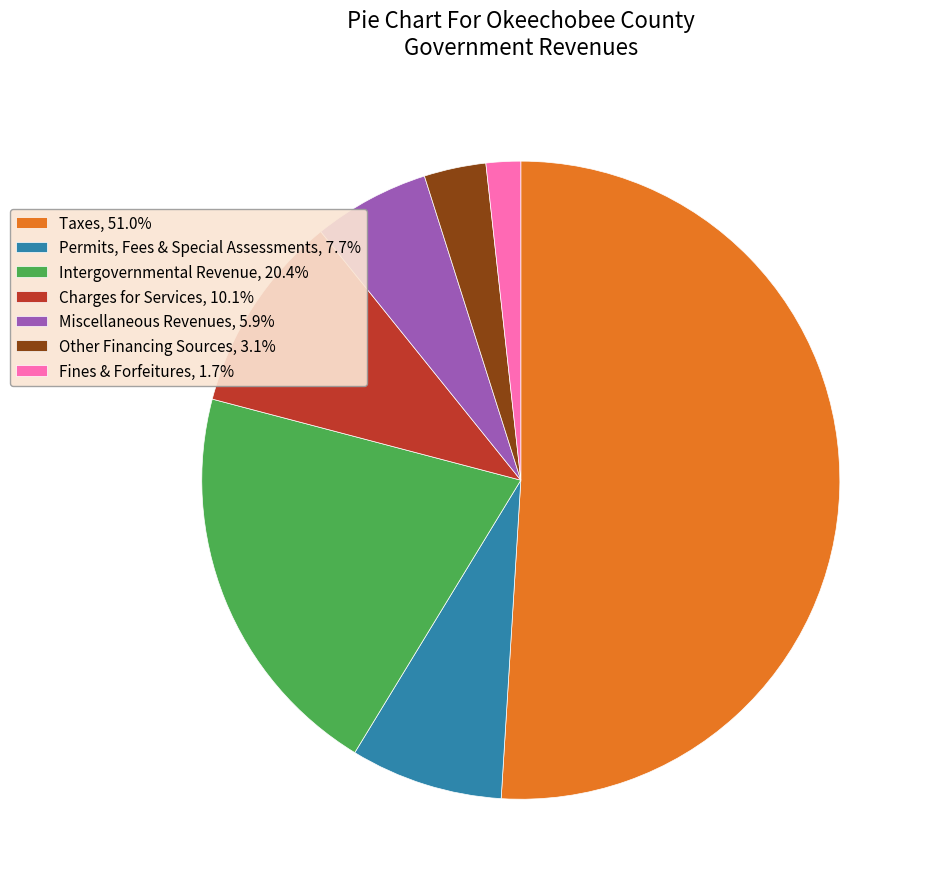

Does Taxes, 51.0% account for over 50% of the chart?

Yes